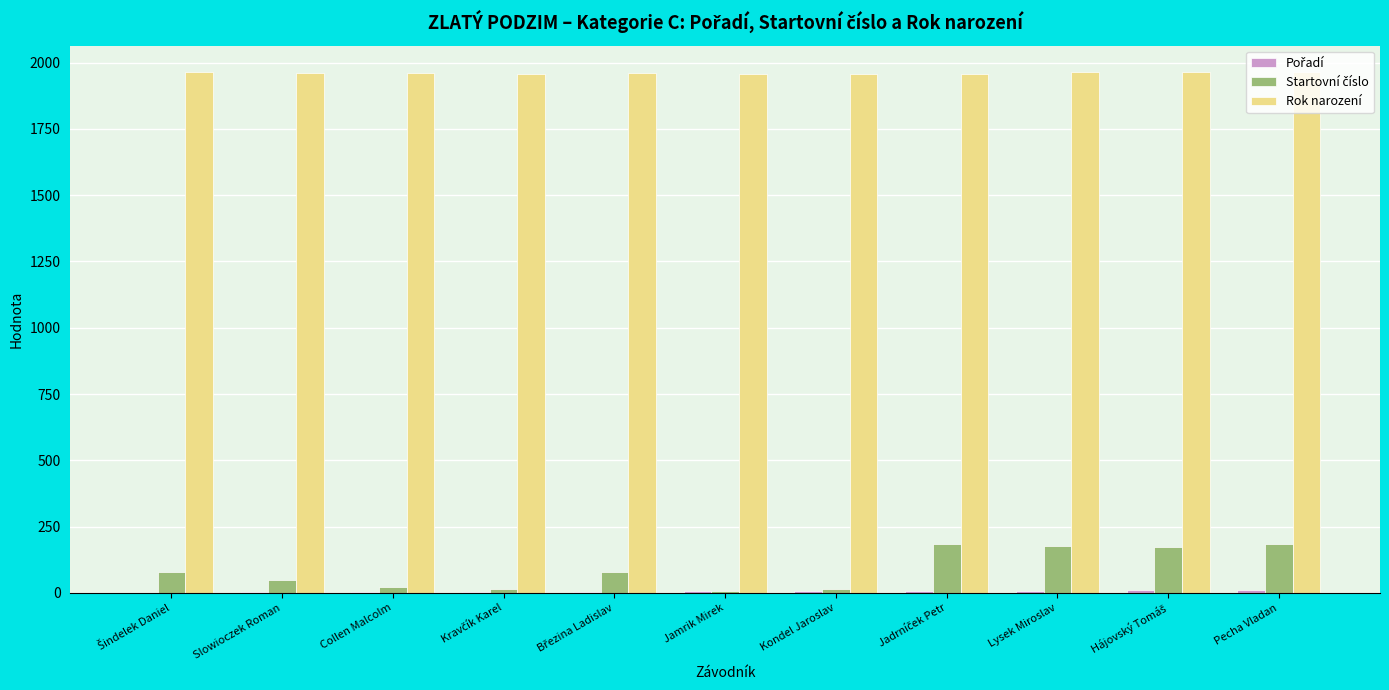

True or false: Rok narození has a value of 1317 at Lysek Miroslav.

False